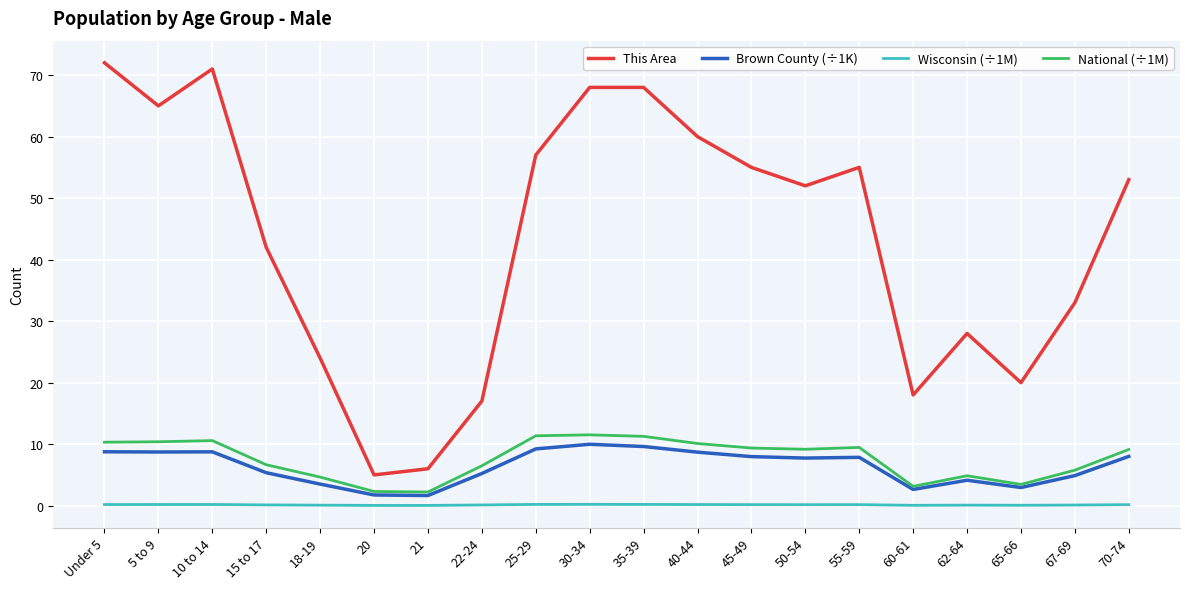

Is it true that National (÷1M) equals 16.5 at 45-49?

False